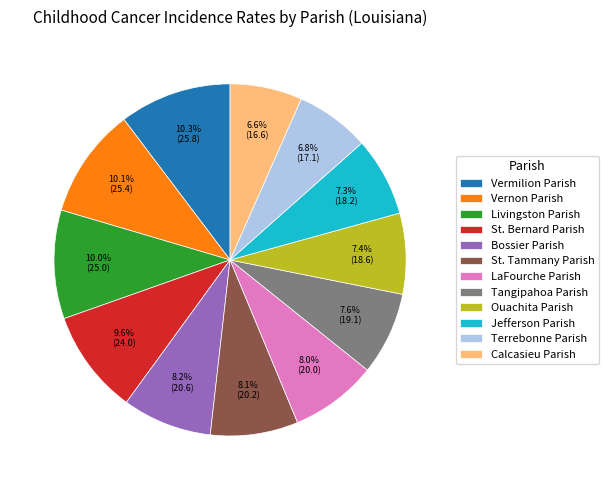

How many segments does this pie chart have?

12